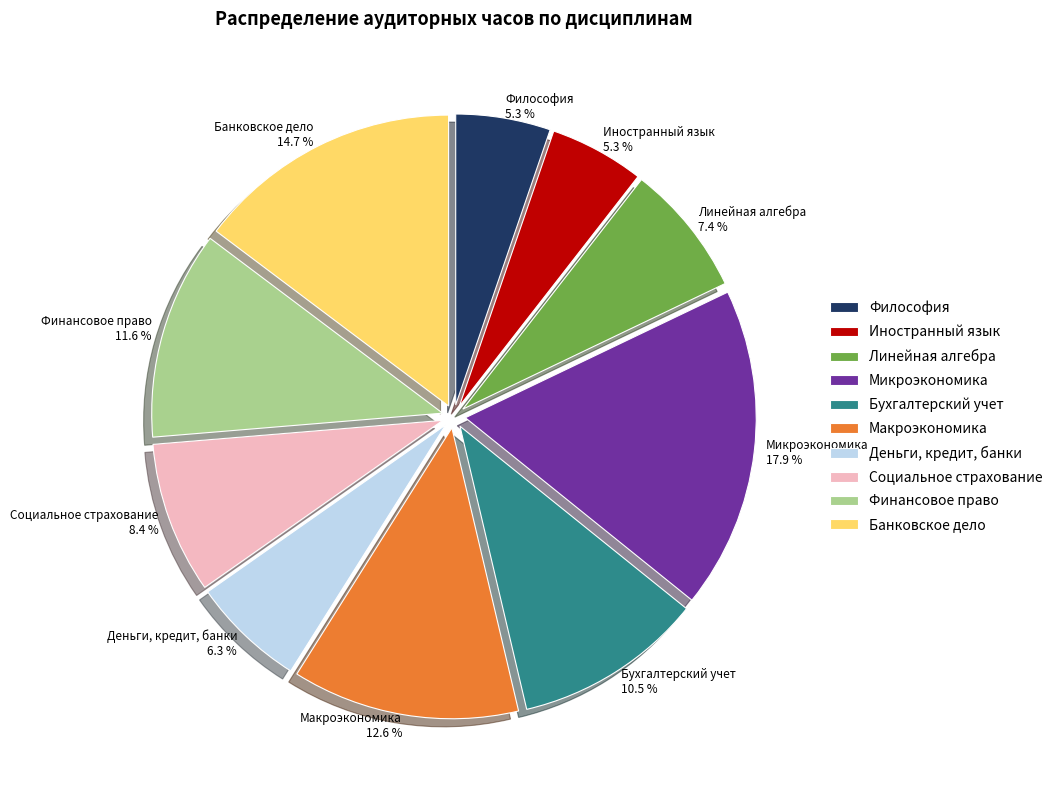

Count the number of slices in the pie.

10